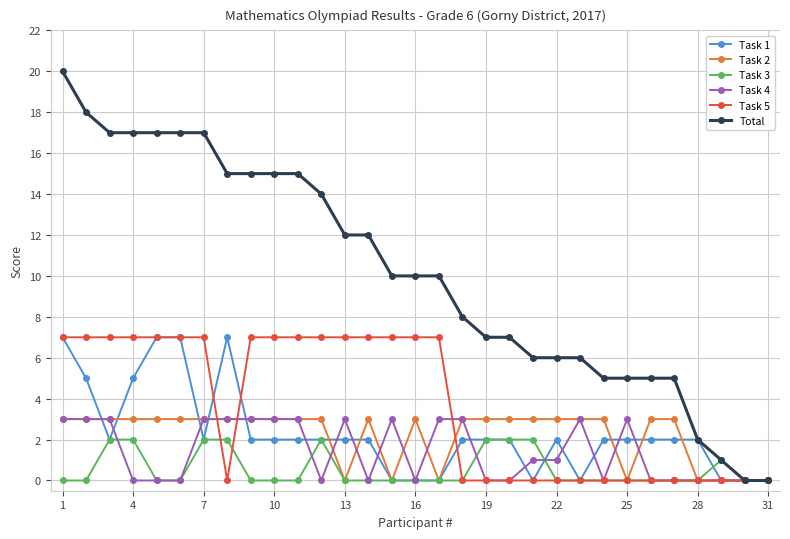

At how many categories does at least one series exceed 11?

14